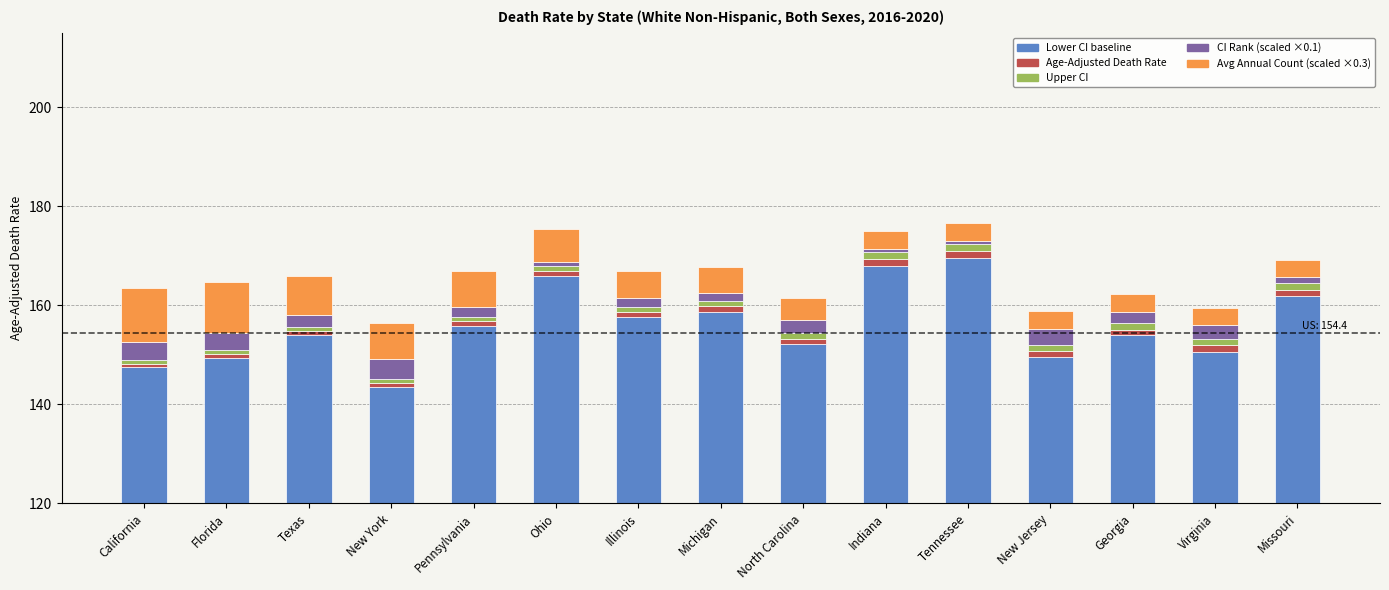

True or false: Avg Annual Count (scaled) has a value of 5.5 at Illinois.

True